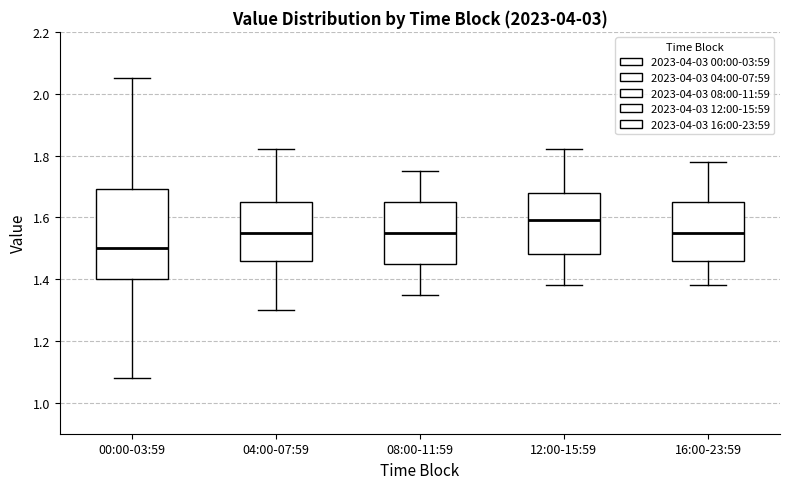

Comparing the boxes themselves (not the whiskers), which one is the tallest?

00:00-03:59